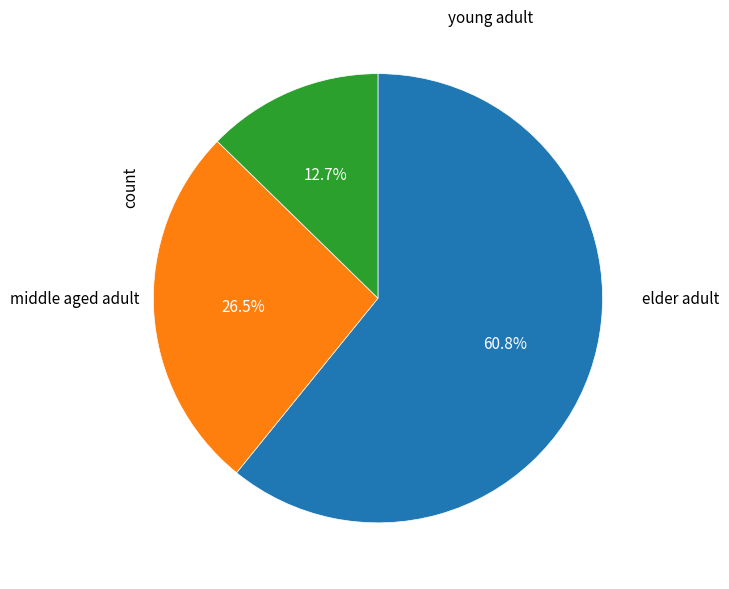

Does any single category account for the majority?

Yes